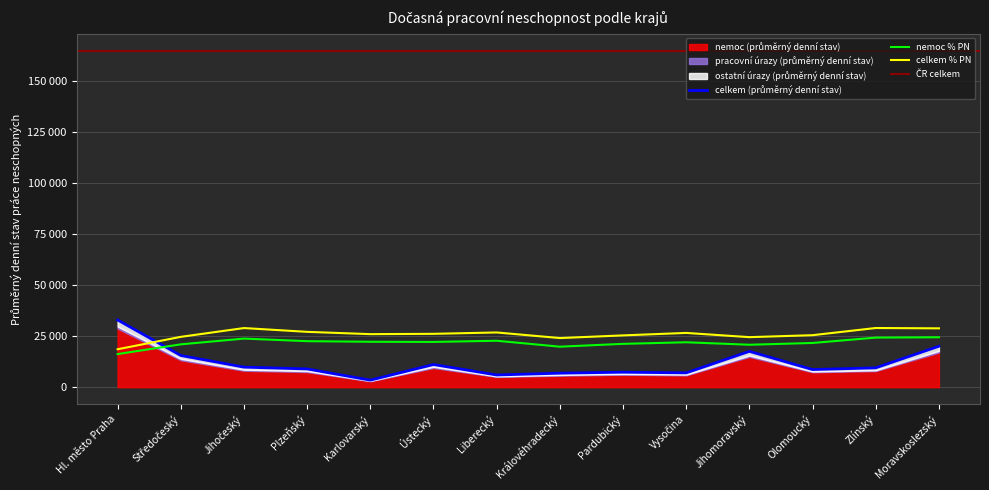

What is the smallest value displayed?

3460.0